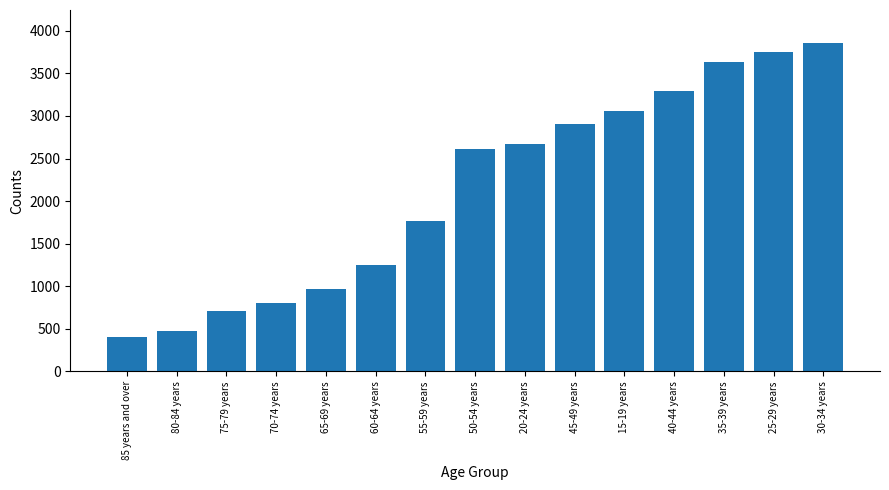

What is the label of the 1st bar from the left?

85 years and over